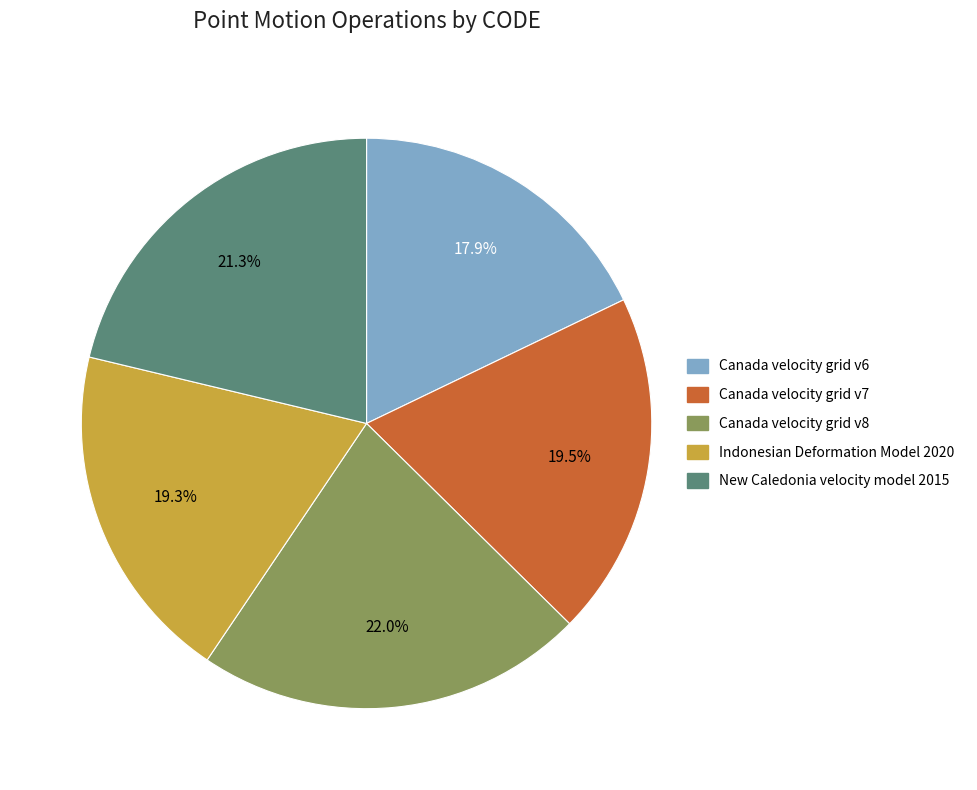

To the nearest percent, what portion does New Caledonia velocity model 2015 represent?

21%